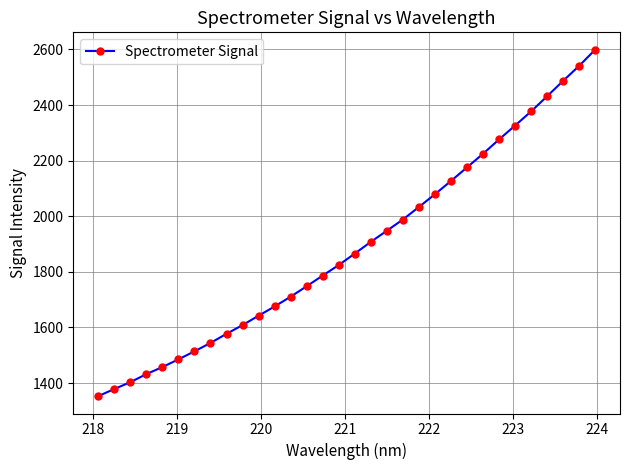

Does the chart display data point markers on the line(s)?

Yes